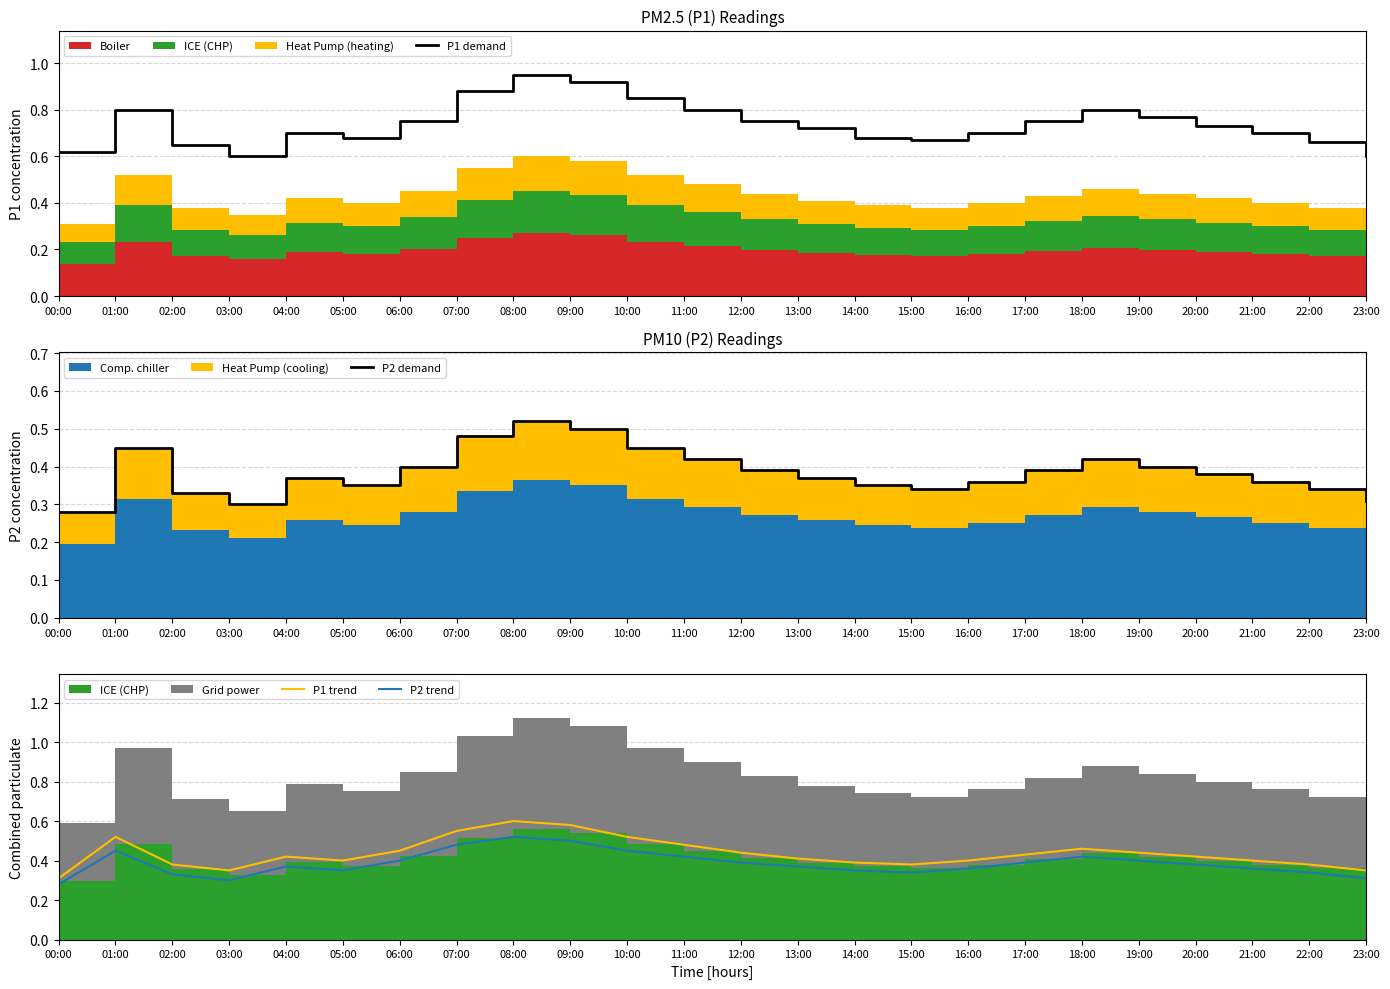

The value of P2 trend at 16:00 is 0.4. True or false?

True